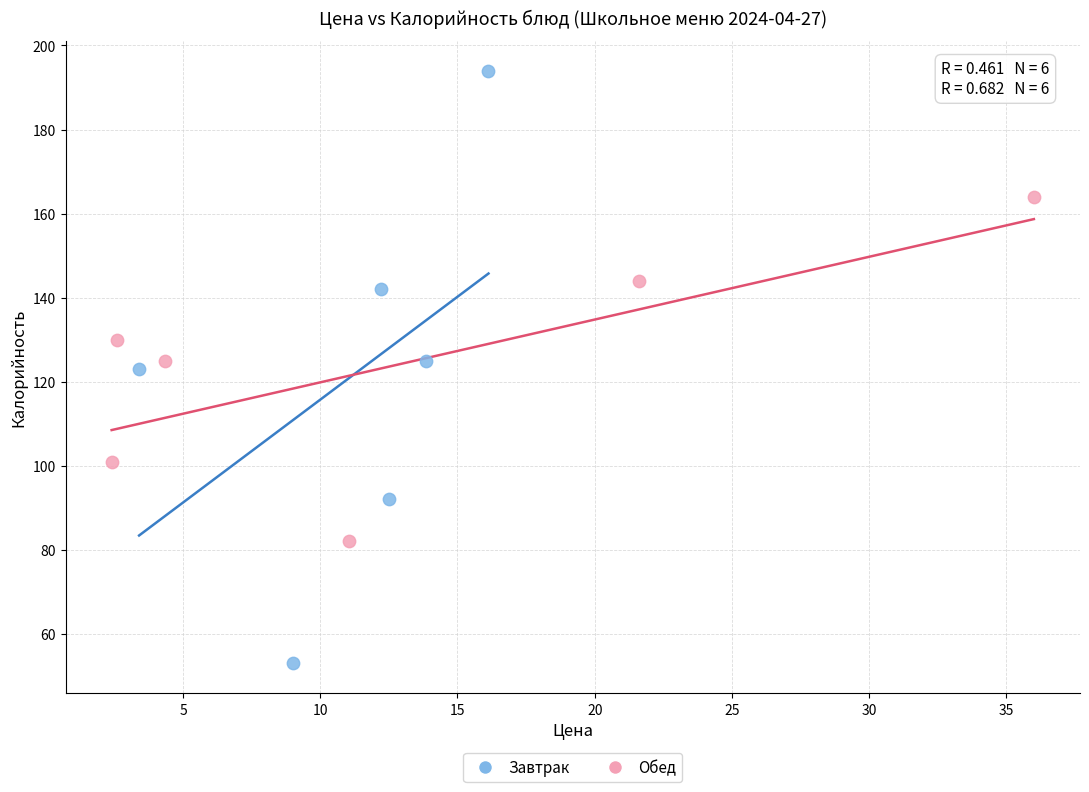

What are all the series names shown in the legend?

Завтрак, Обед